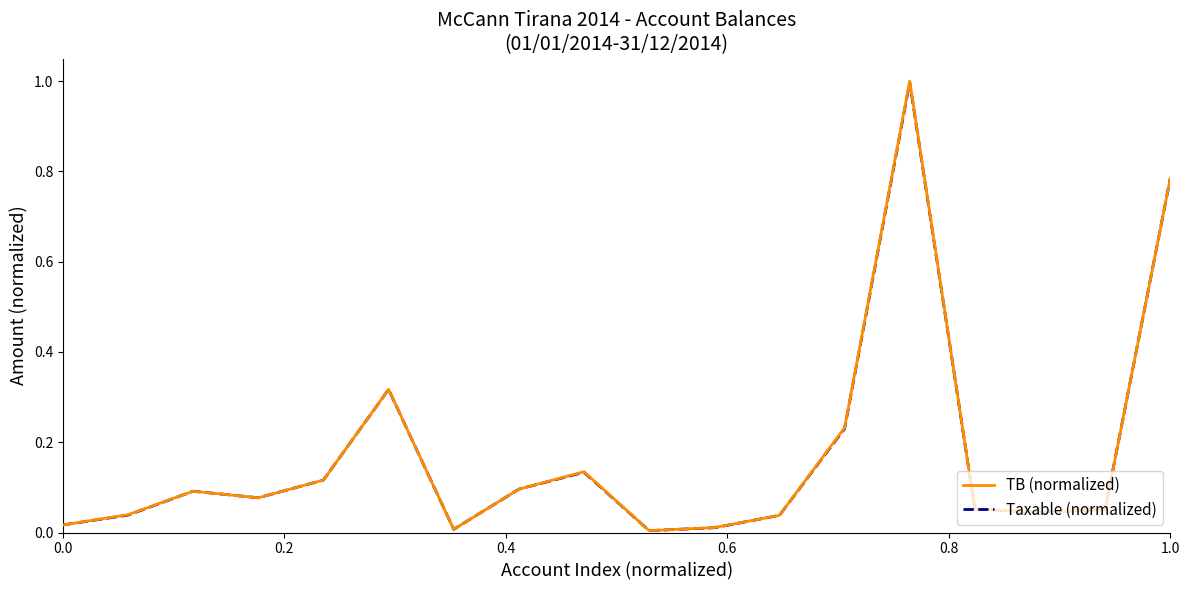

What is the maximum value shown in the chart?

1.0